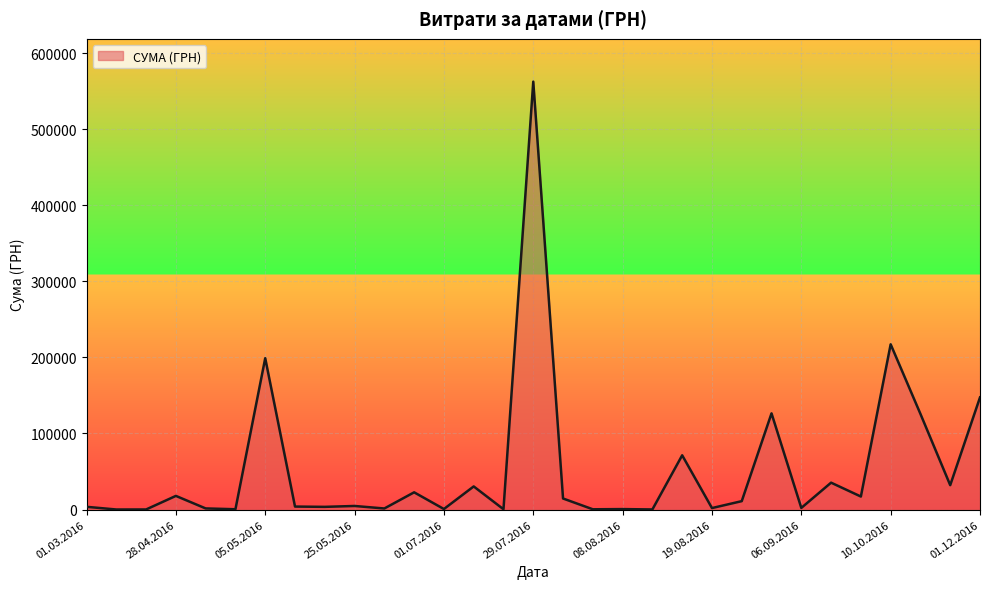

What is the maximum value shown in the chart?

562653.8